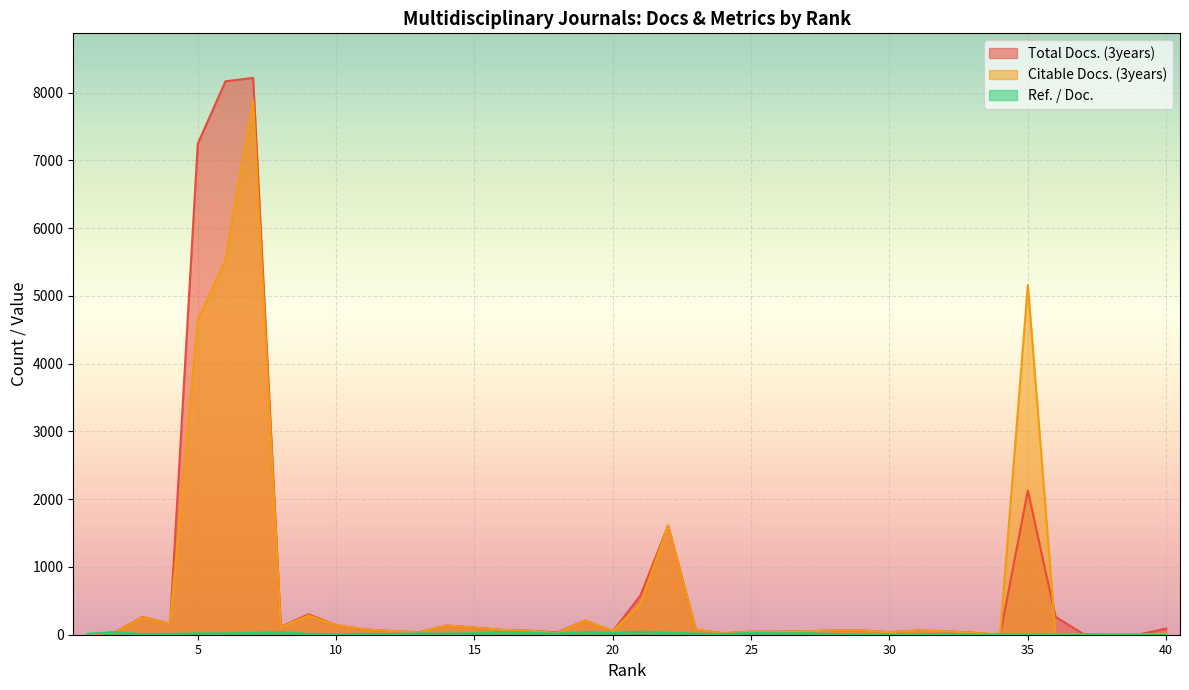

At which category is the sum across all series the highest?

7